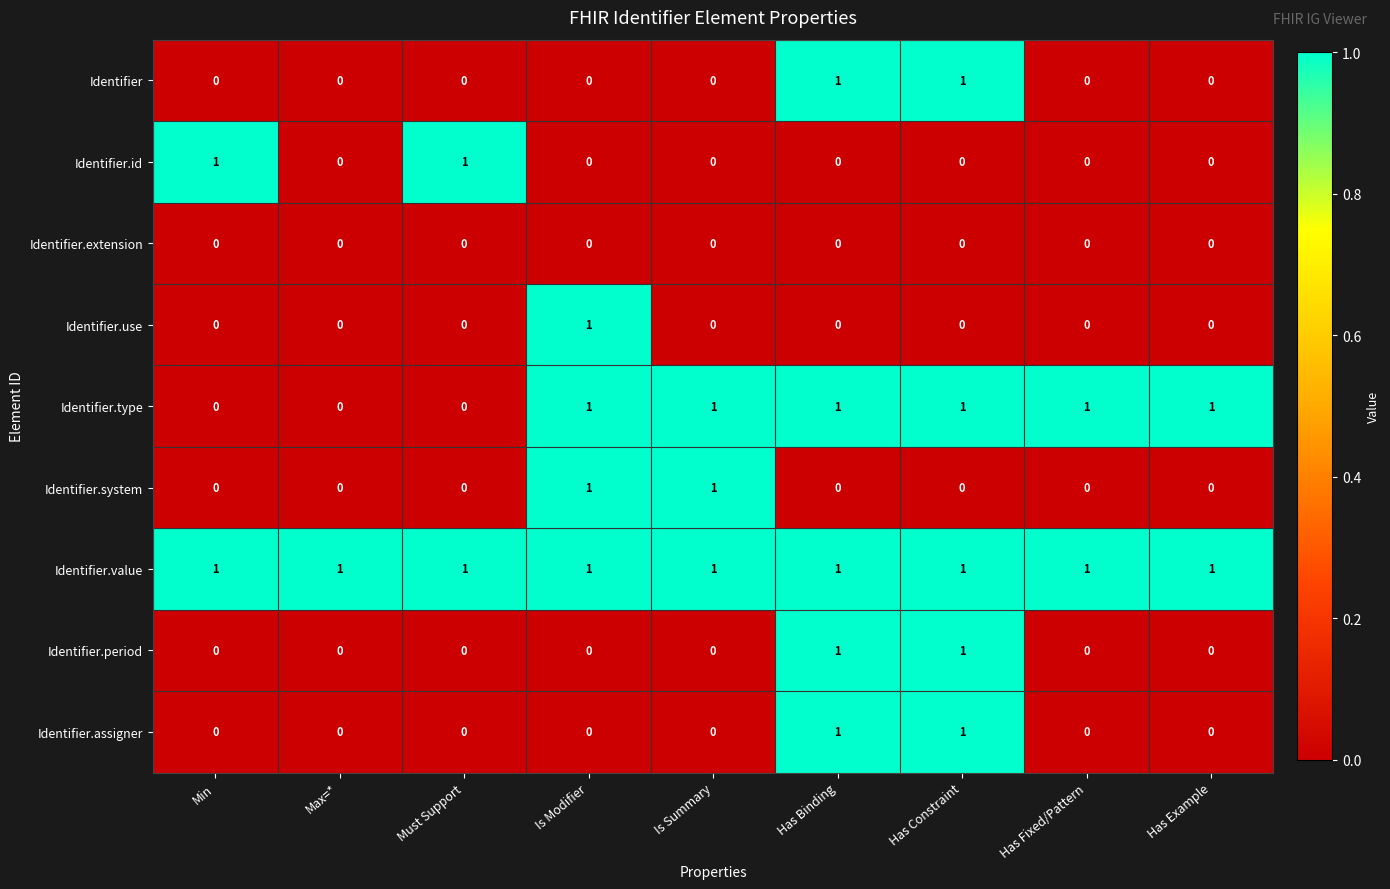

What is the total value across all series at Is Summary?

3